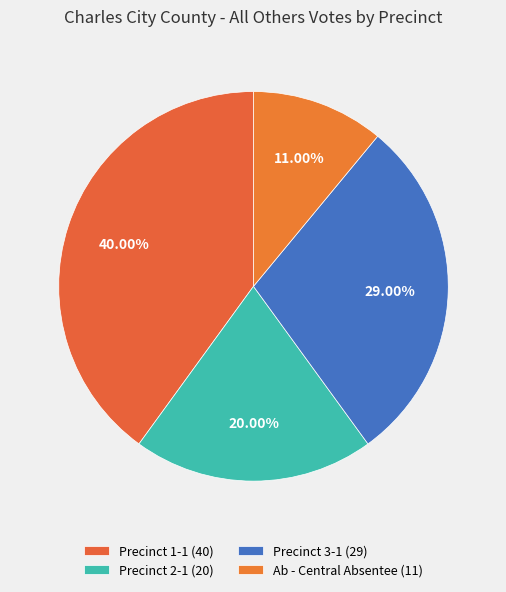

Count the number of slices in the pie.

4